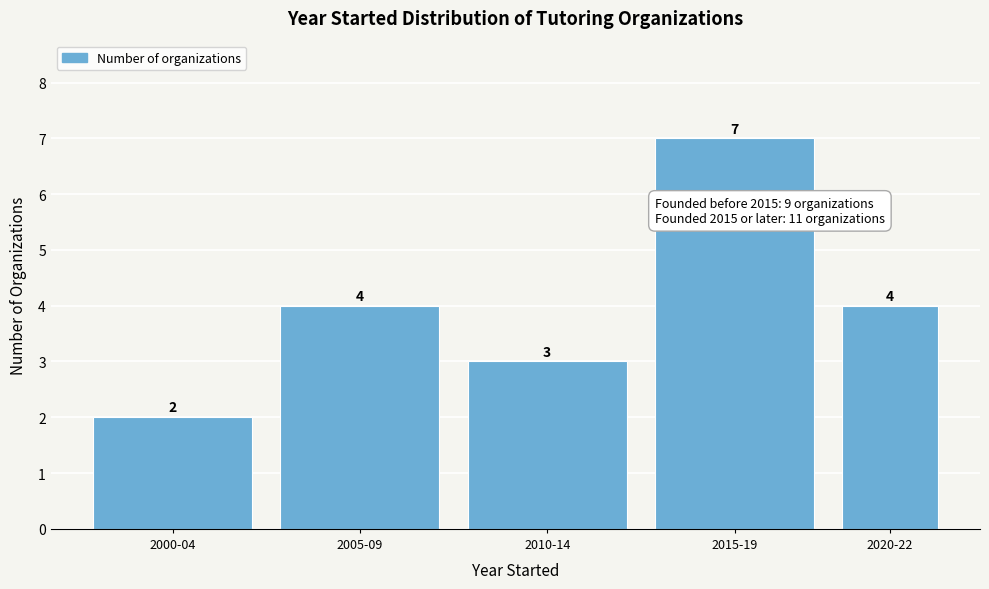

Reading left to right, list all the values displayed in this chart.

2000-04=2	2005-09=4	2010-14=3	2015-19=7	2020-22=4